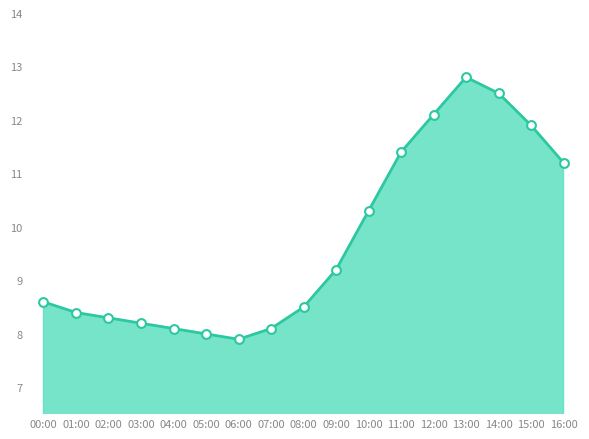

What is the ratio of the value at 15:00 to the value at 03:00?

1.5